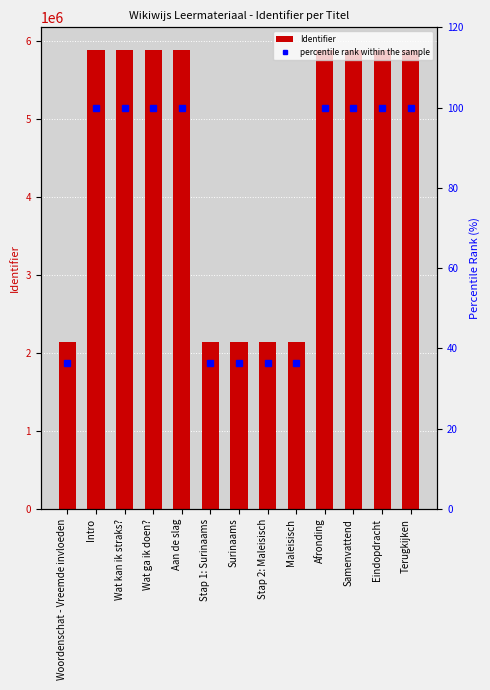

What are all the series names shown in the legend?

Identifier, percentile rank within the sample